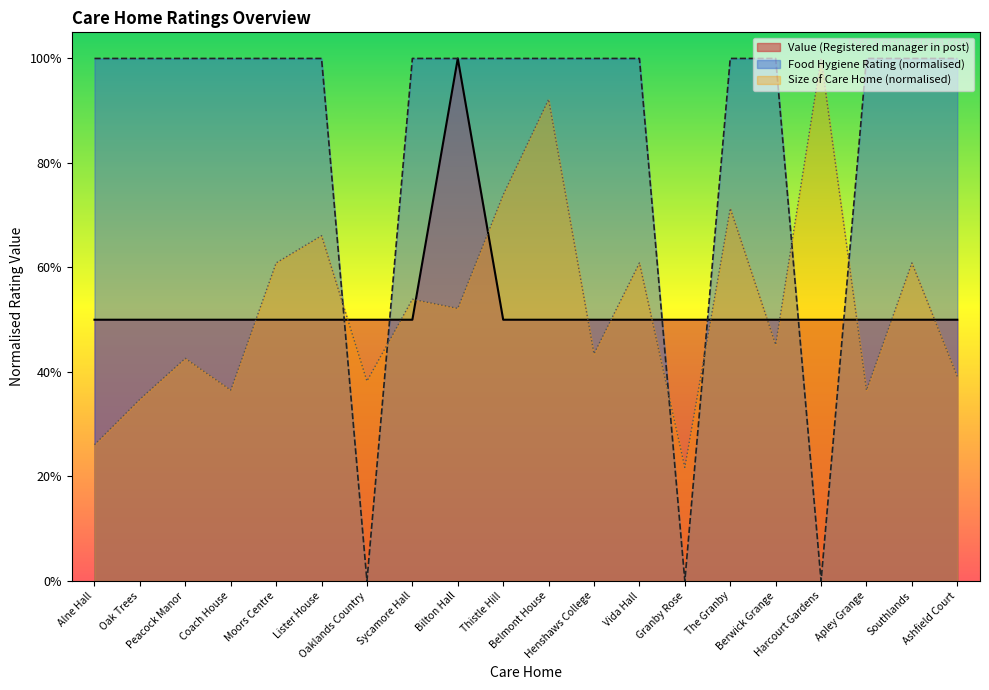

Reading right to left, extract all data points from this chart.

Ashfield Court=0.5	Southlands=0.5	Apley Grange=0.5	Harcourt Gardens=0.5	Berwick Grange=0.5	The Granby=0.5	Granby Rose=0.5	Vida Hall=0.5	Henshaws College=0.5	Belmont House=0.5	Thistle Hill=0.5	Bilton Hall=1.0	Sycamore Hall=0.5	Oaklands Country=0.5	Lister House=0.5	Moors Centre=0.5	Coach House=0.5	Peacock Manor=0.5	Oak Trees=0.5	Alne Hall=0.5